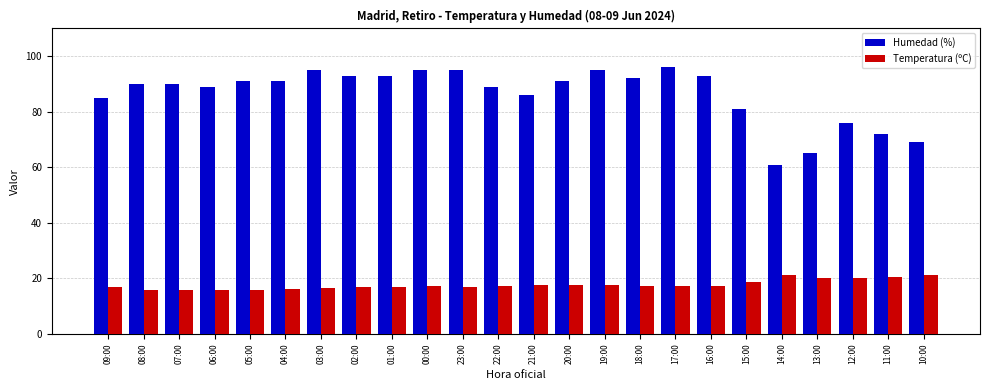

What position from the left is 12:00?

22